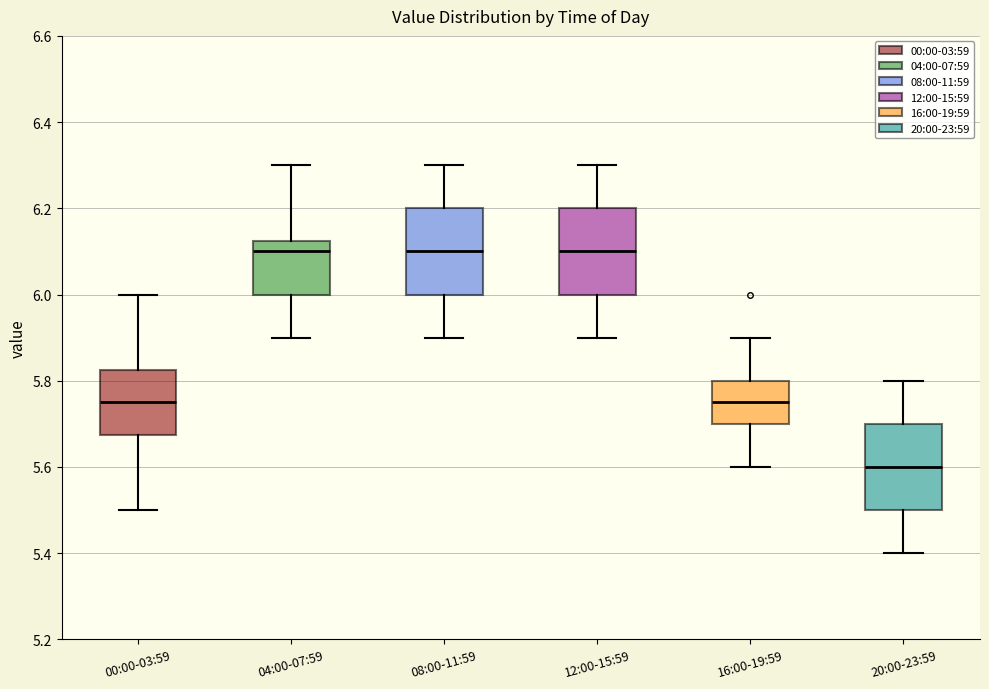

Reading left to right, read every box against the y-axis: the position of its median line, the range the box covers, and the ends of its whiskers. The values are not printed on the chart, so give them approximately, as read against the axis.

00:00-03:59: median 5.76, box 5.68 to 5.82, whiskers 5.50 to 6.00
04:00-07:59: median 6.10, box 6.00 to 6.12, whiskers 5.90 to 6.30
08:00-11:59: median 6.10, box 6.00 to 6.20, whiskers 5.90 to 6.30
12:00-15:59: median 6.10, box 6.00 to 6.20, whiskers 5.90 to 6.30
16:00-19:59: median 5.76, box 5.70 to 5.80, whiskers 5.60 to 5.90
20:00-23:59: median 5.60, box 5.50 to 5.70, whiskers 5.40 to 5.80